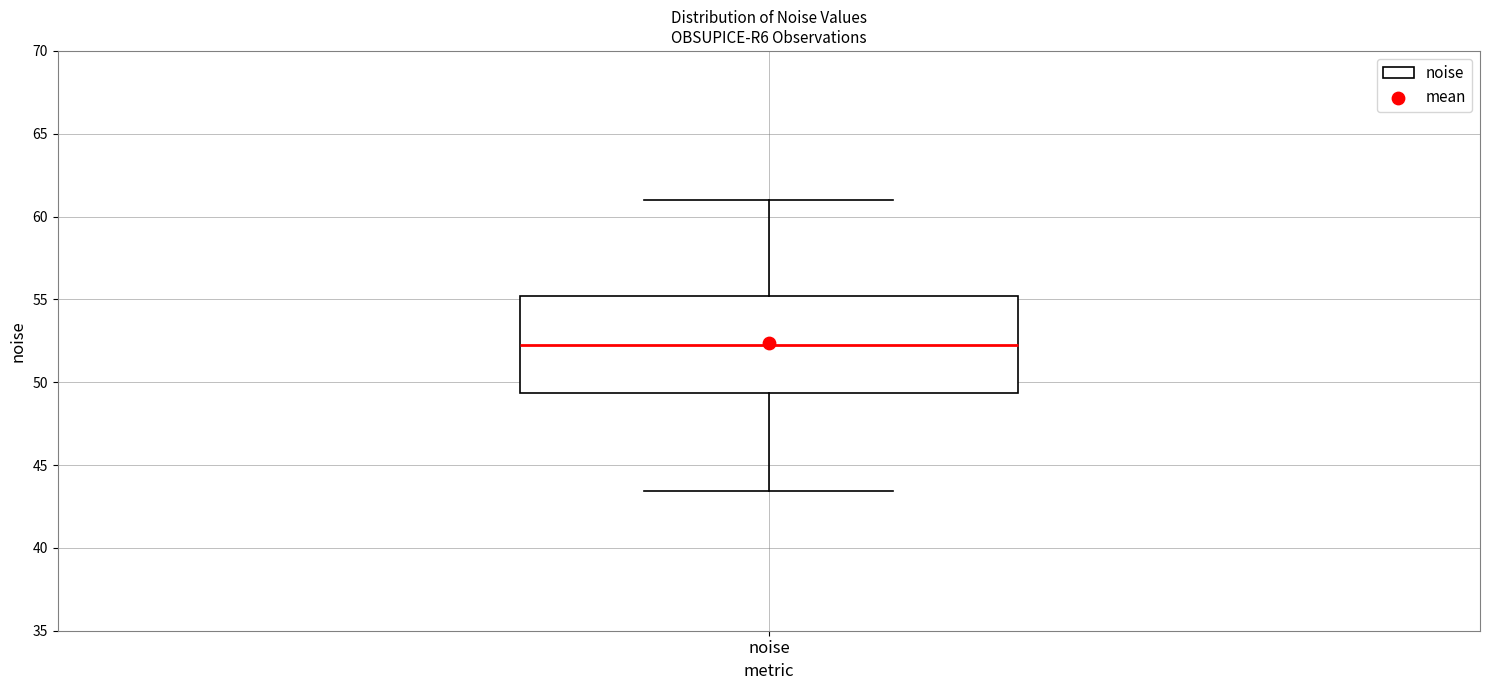

Read this box plot against the y-axis: the position of the median line, the range covered by the box, and the ends of both whiskers. The values are not printed on the chart, so give them approximately, as read against the axis.

median 52.5, box 49.5 to 55.0, whiskers 43.5 to 61.0